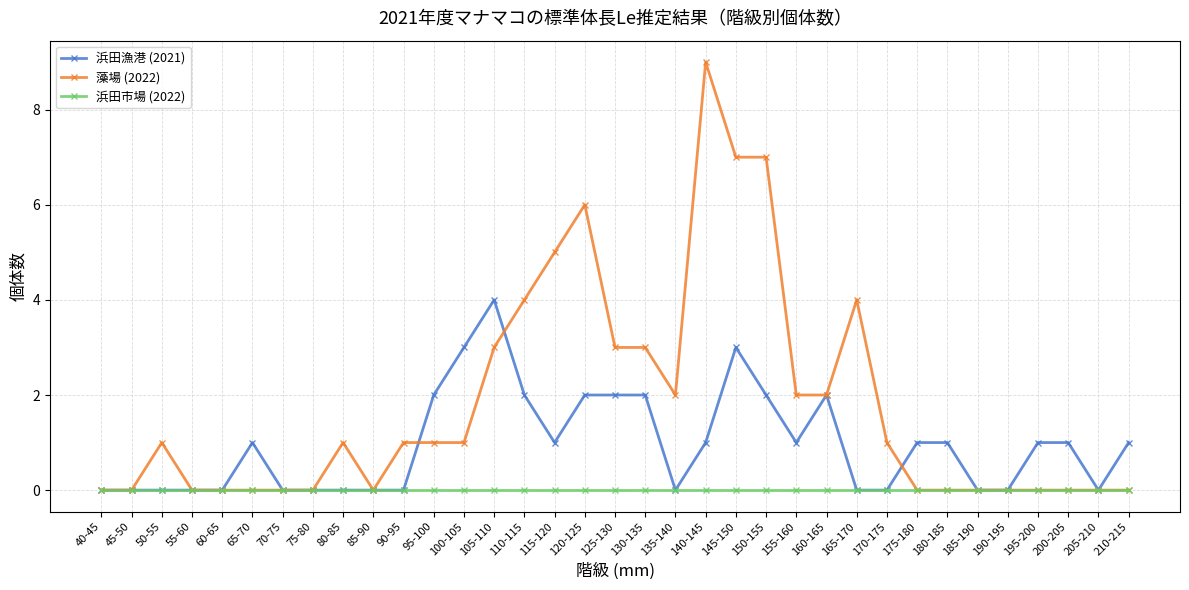

What is the total value across all series at 110-115?

6